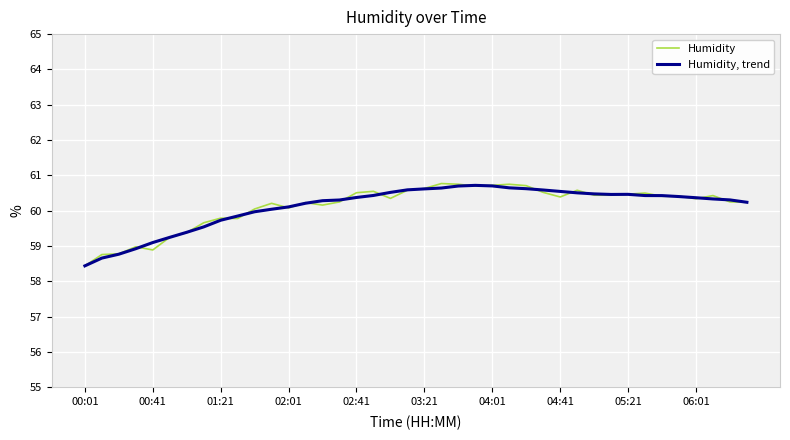

How many series are shown in this chart?

2